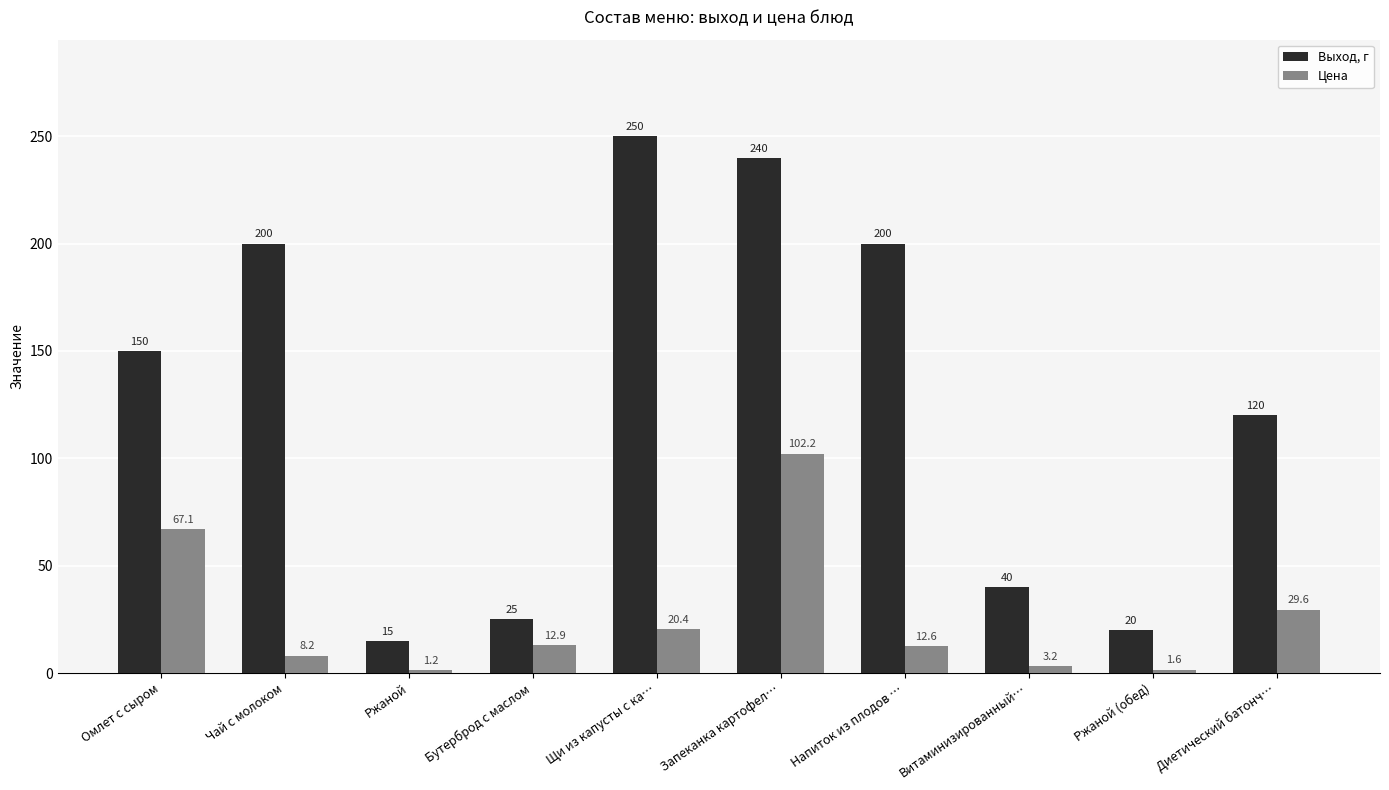

Rank the series by their maximum value, from highest to lowest.

Выход, г, Цена